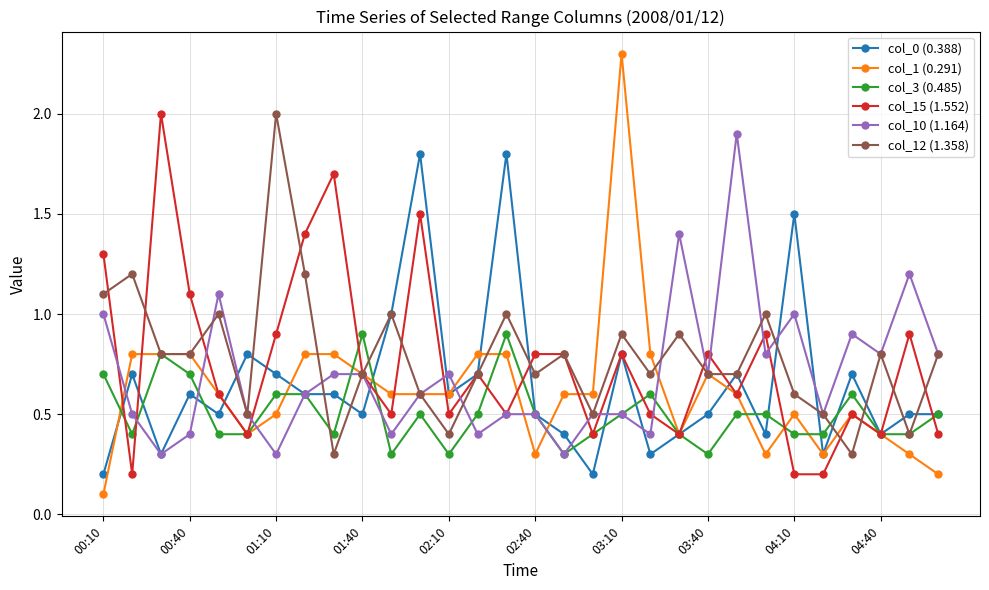

True or false: col_12 (1.358) has more than 0 points higher than both neighbors.

True